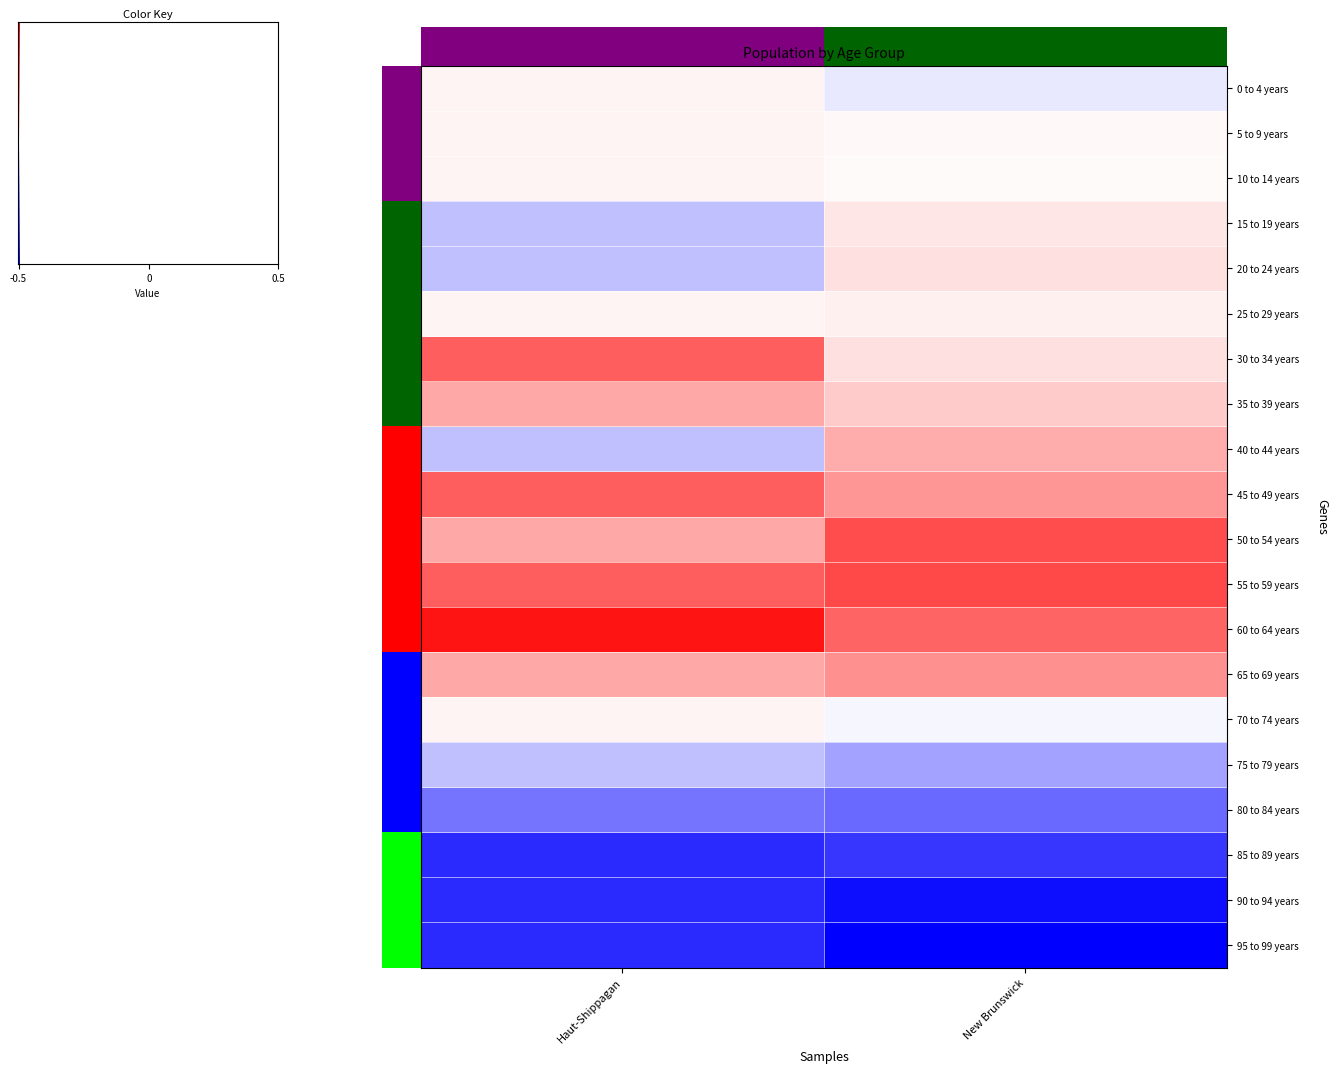

Reading left to right, what are all the values shown in this chart?

0 to 4 years: Haut-Shippagan=0.0	New Brunswick=-0.0
5 to 9 years: Haut-Shippagan=0.0	New Brunswick=0.0
10 to 14 years: Haut-Shippagan=0.0	New Brunswick=0.0
15 to 19 years: Haut-Shippagan=-0.1	New Brunswick=0.0
20 to 24 years: Haut-Shippagan=-0.1	New Brunswick=0.1
25 to 29 years: Haut-Shippagan=0.0	New Brunswick=0.0
30 to 34 years: Haut-Shippagan=0.3	New Brunswick=0.1
35 to 39 years: Haut-Shippagan=0.2	New Brunswick=0.1
40 to 44 years: Haut-Shippagan=-0.1	New Brunswick=0.2
45 to 49 years: Haut-Shippagan=0.3	New Brunswick=0.2
50 to 54 years: Haut-Shippagan=0.2	New Brunswick=0.3
55 to 59 years: Haut-Shippagan=0.3	New Brunswick=0.4
60 to 64 years: Haut-Shippagan=0.5	New Brunswick=0.3
65 to 69 years: Haut-Shippagan=0.2	New Brunswick=0.2
70 to 74 years: Haut-Shippagan=0.0	New Brunswick=-0.0
75 to 79 years: Haut-Shippagan=-0.1	New Brunswick=-0.2
80 to 84 years: Haut-Shippagan=-0.3	New Brunswick=-0.3
85 to 89 years: Haut-Shippagan=-0.4	New Brunswick=-0.4
90 to 94 years: Haut-Shippagan=-0.4	New Brunswick=-0.5
95 to 99 years: Haut-Shippagan=-0.4	New Brunswick=-0.5